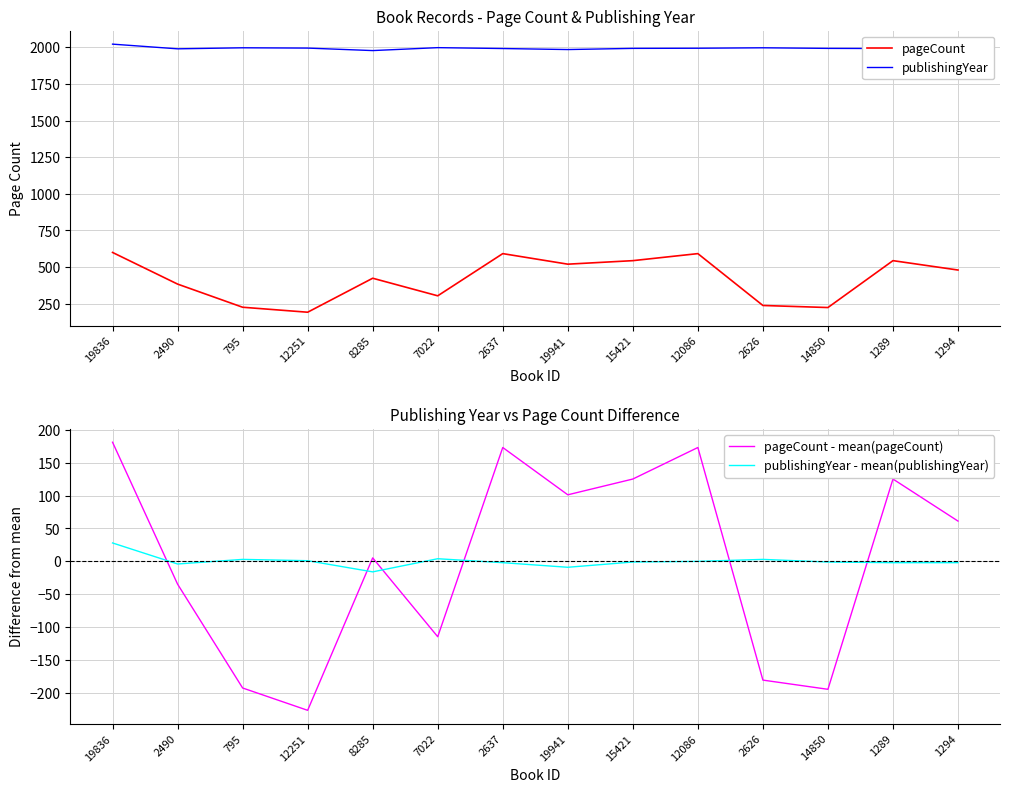

At how many categories does at least one series exceed 1031?

14